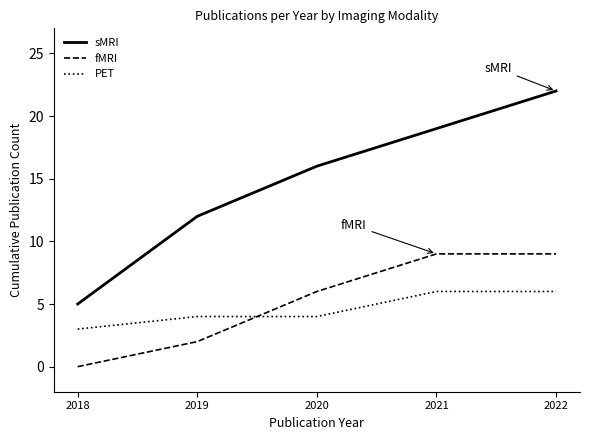

Which category has the lowest value in the sMRI series?

2018